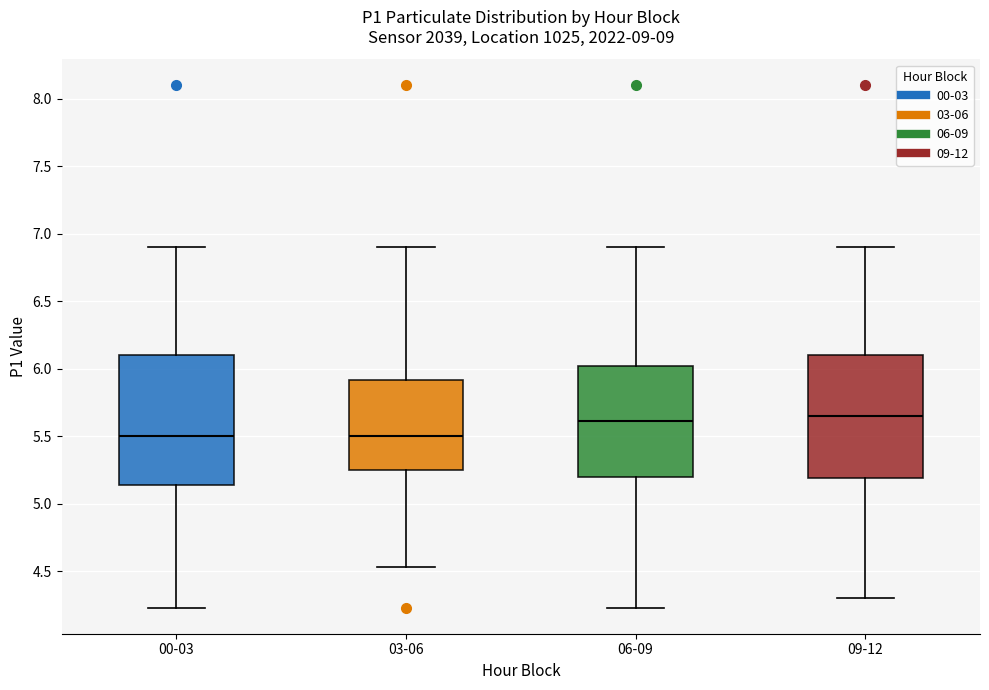

Where does the median line of the box for 06-09 sit on the y-axis? The values are not printed on the chart, so give them approximately, as read against the axis.

5.60